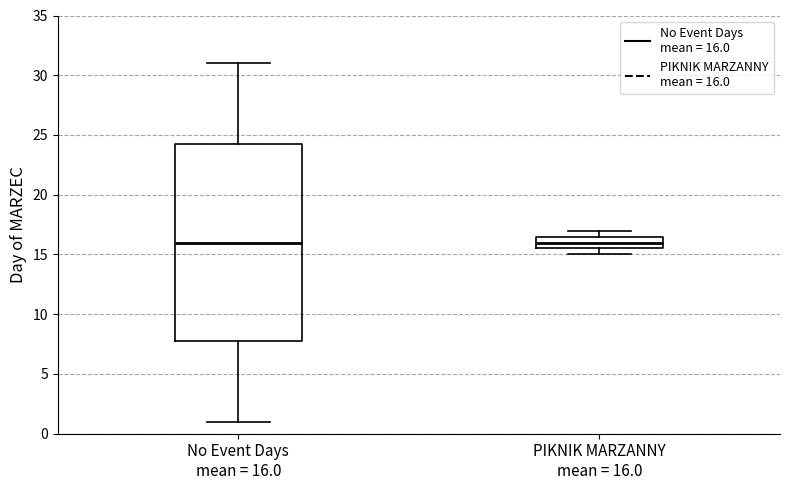

Reading left to right, read every box against the y-axis: the position of its median line, the range the box covers, and the ends of its whiskers. The values are not printed on the chart, so give them approximately, as read against the axis.

No Event Days mean = 16.0: median 16.0, box 8.0 to 24.5, whiskers 1.0 to 31.0
PIKNIK MARZANNY mean = 16.0: median 16.0, box 15.5 to 16.5, whiskers 15.0 to 17.0